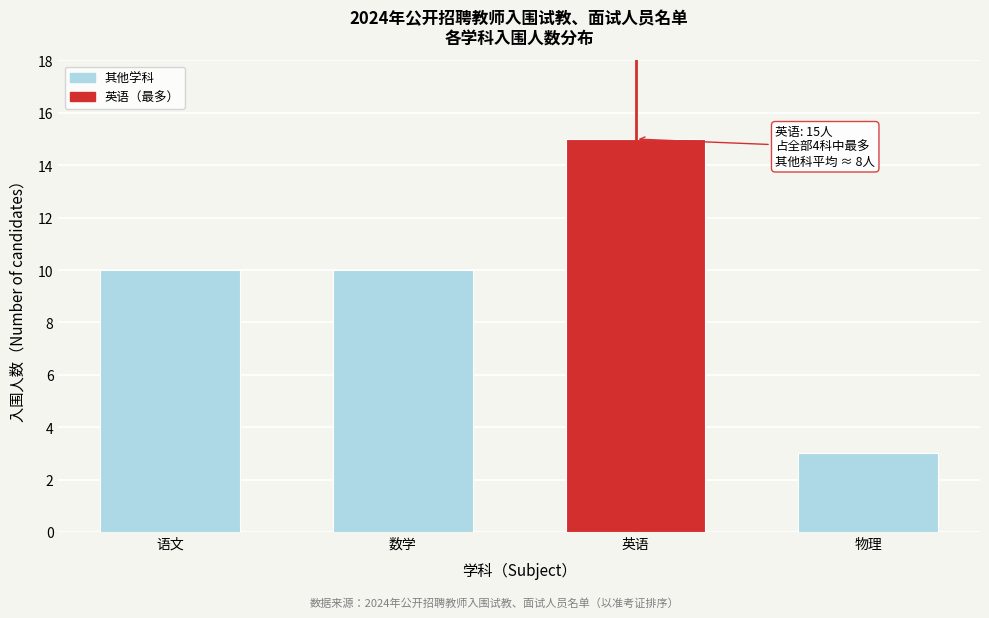

Reading right to left, transcribe all the data shown in this chart.

物理=3	英语=15	数学=10	语文=10